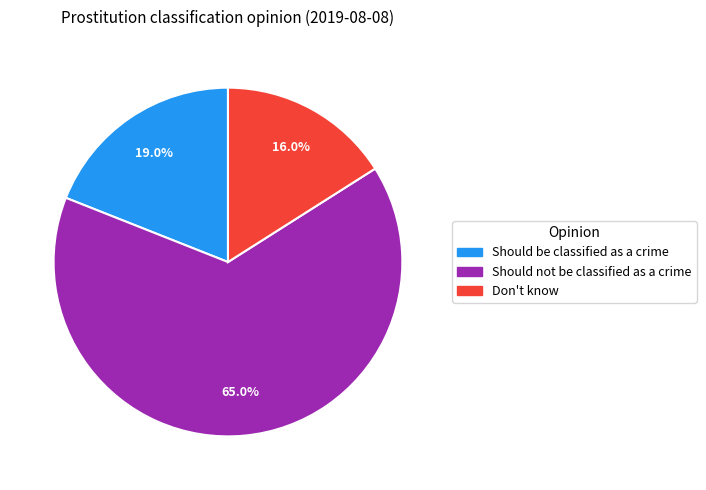

What percentage do Don't know and Should not be classified as a crime together represent?

81.0%